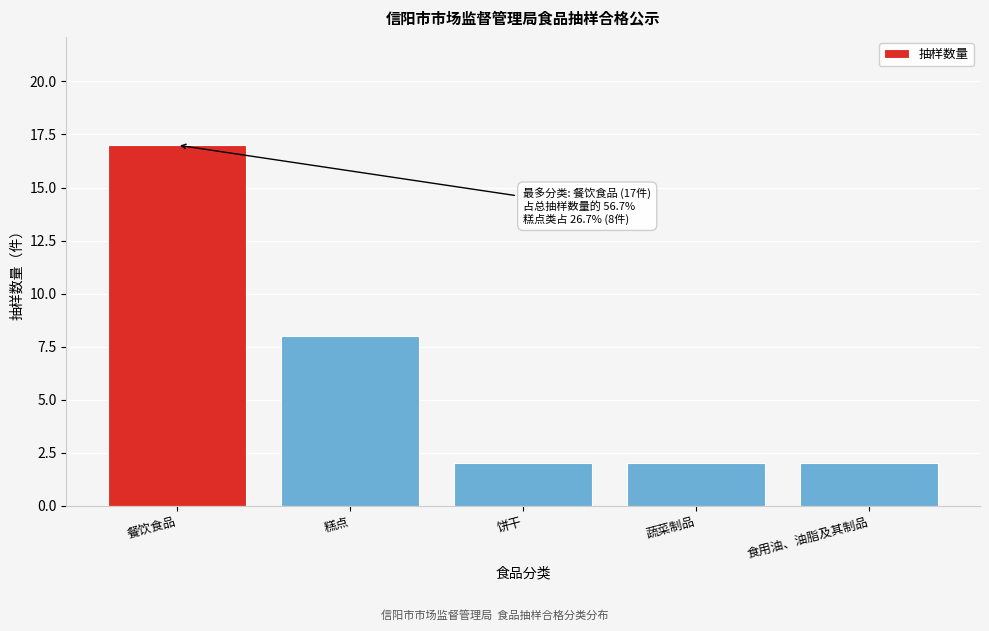

Reading left to right, list all the values displayed in this chart.

17	8	2	2	2